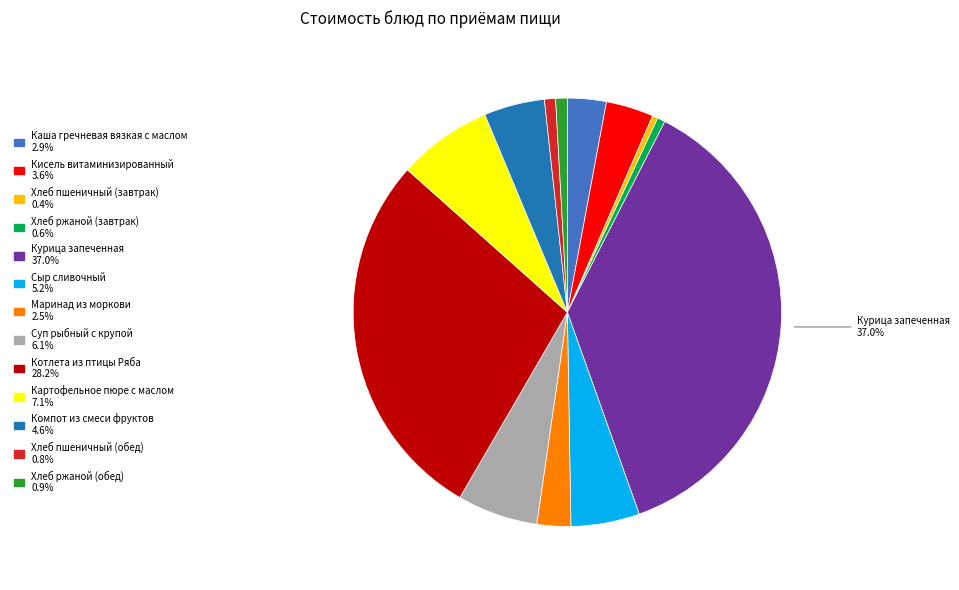

Count the number of slices in the pie.

13